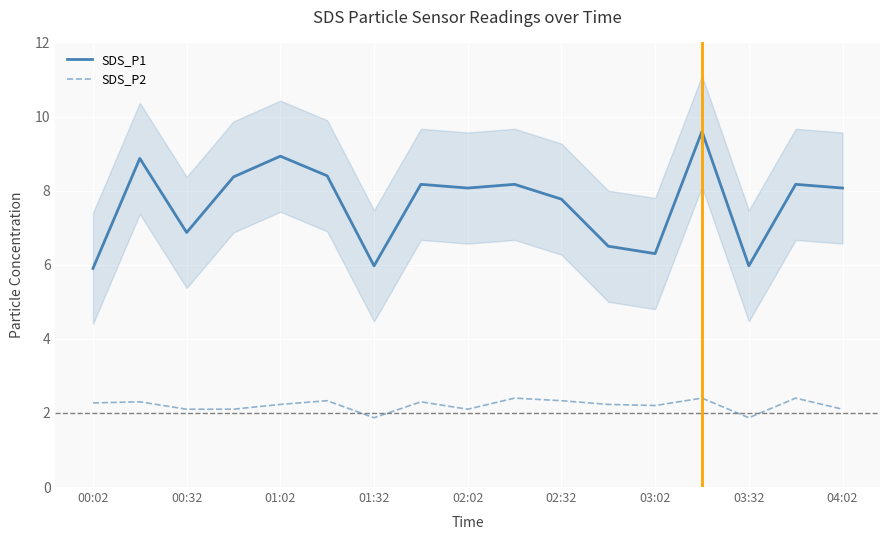

What are all the series names shown in the legend?

SDS_P1, SDS_P2